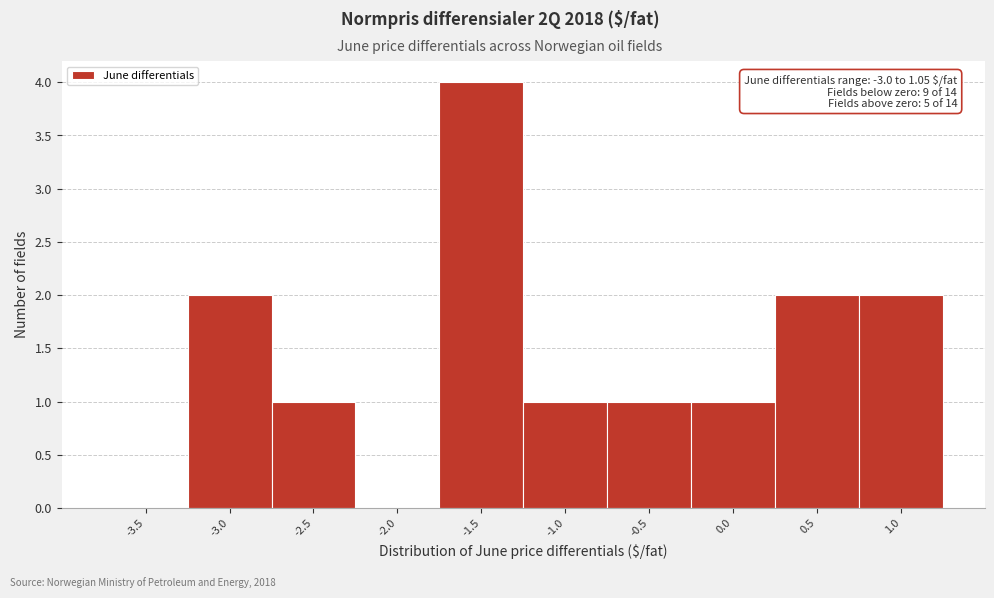

Reading left to right, what are all the values shown in this chart?

-3.5=0	-3.0=2	-2.5=1	-2.0=0	-1.5=4	-1.0=1	-0.5=1	0.0=1	0.5=2	1.0=2